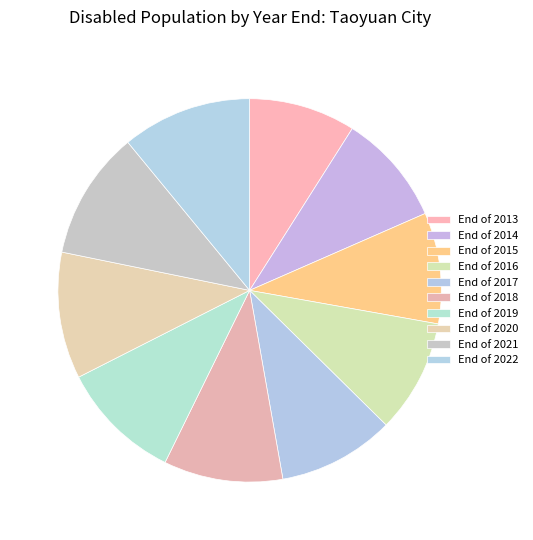

Which category has the biggest portion of the pie?

End of 2022